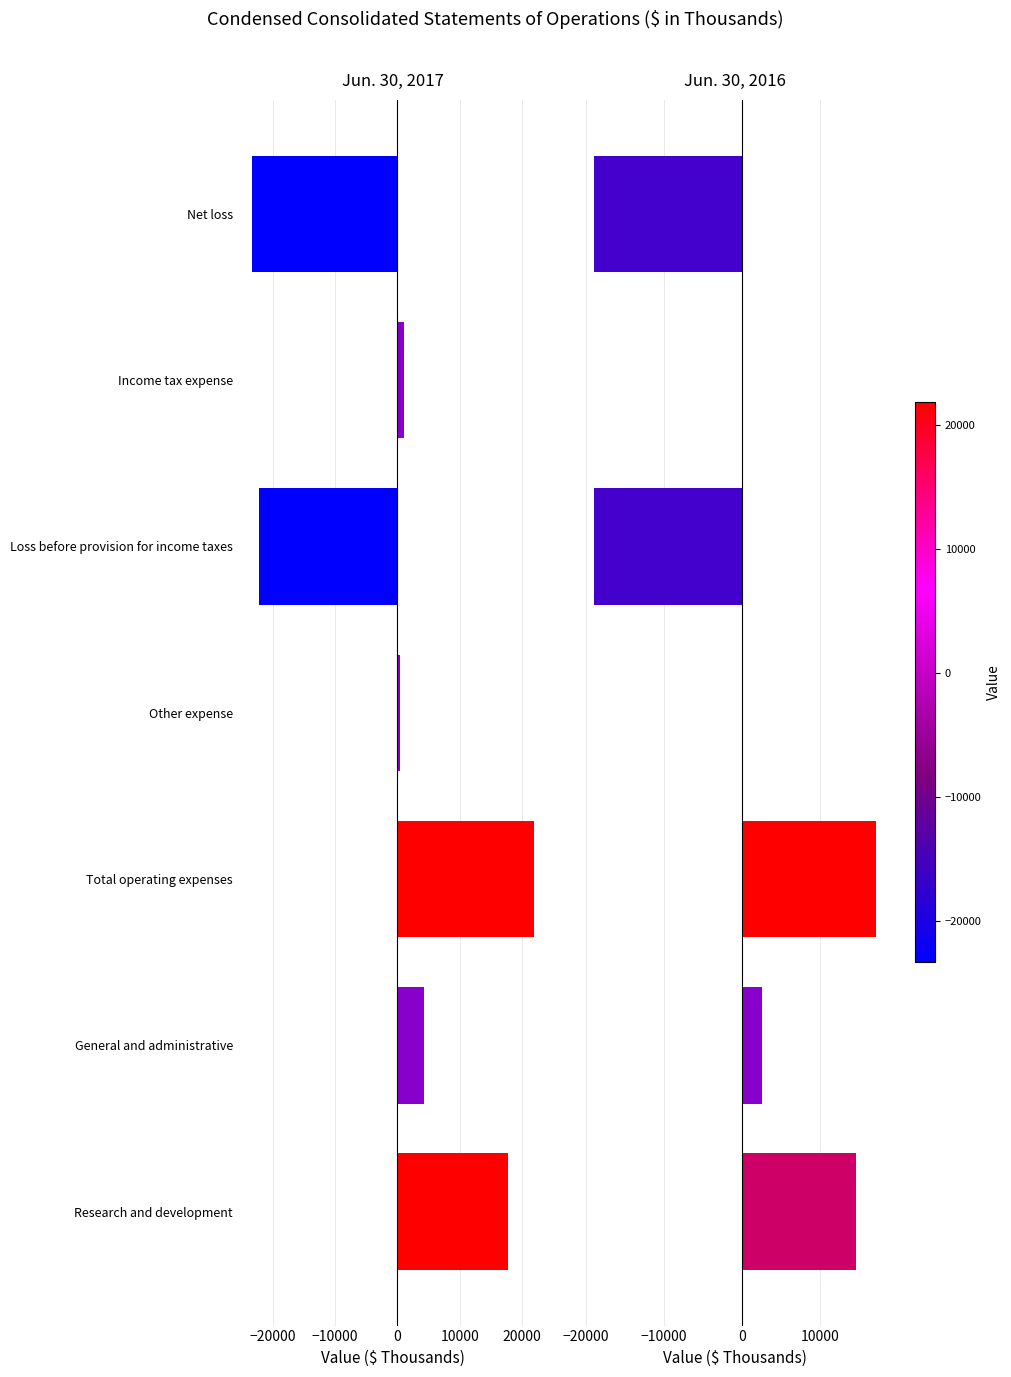

Rank the series by their maximum value, from highest to lowest.

Jun. 30, 2017, Jun. 30, 2016